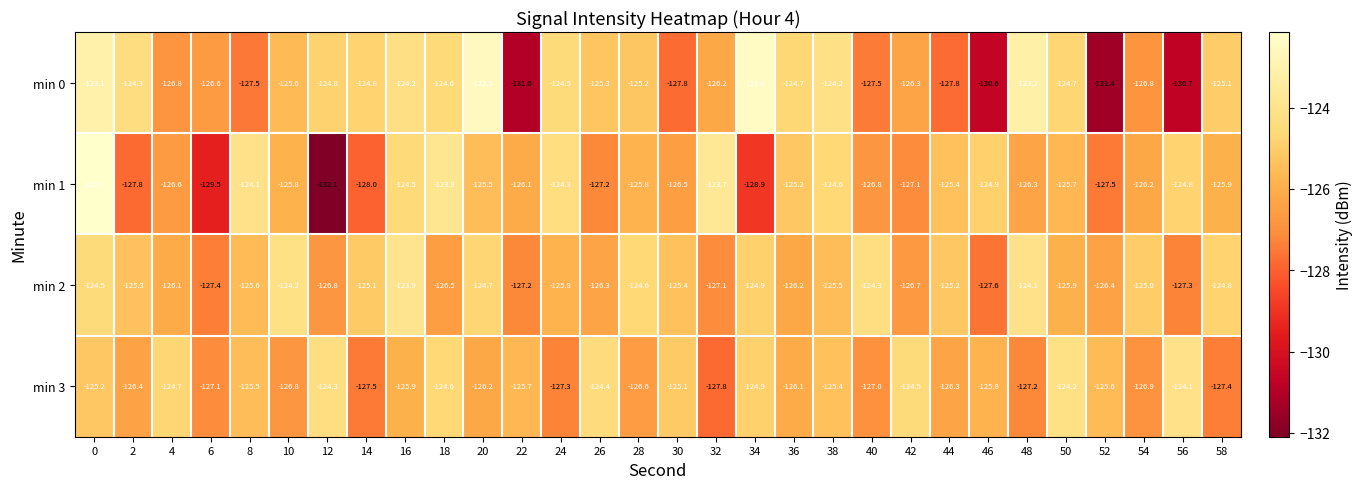

Is it true that min 1 equals -126.8 at 40?

True